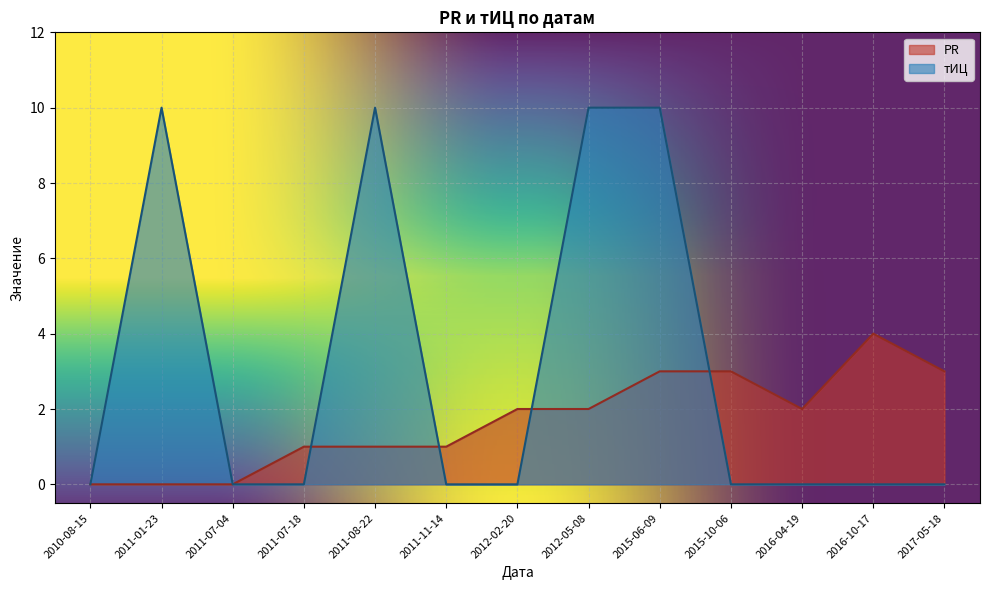

Reading left to right, extract all data points from this chart.

PR: 2010-08-15=0	2011-01-23=0	2011-07-04=0	2011-07-18=1	2011-08-22=1	2011-11-14=1	2012-02-20=2	2012-05-08=2	2015-06-09=3	2015-10-06=3	2016-04-19=2	2016-10-17=4	2017-05-18=3
тИЦ: 2010-08-15=0	2011-01-23=10	2011-07-04=0	2011-07-18=0	2011-08-22=10	2011-11-14=0	2012-02-20=0	2012-05-08=10	2015-06-09=10	2015-10-06=0	2016-04-19=0	2016-10-17=0	2017-05-18=0